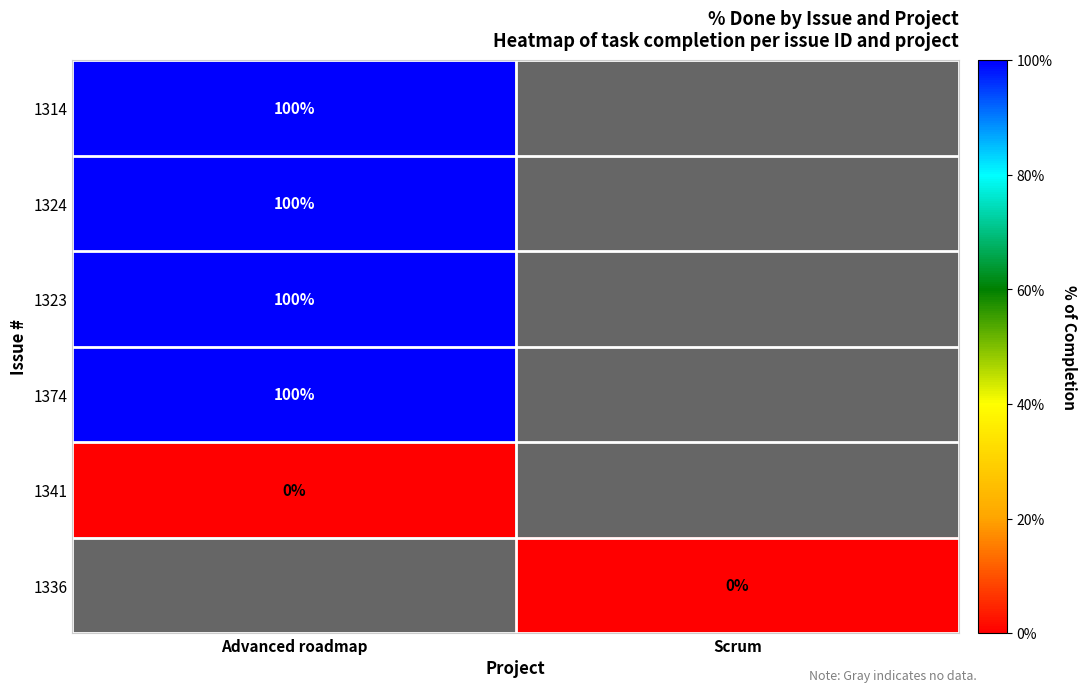

At which category does the chart reach its peak across all series?

Advanced roadmap